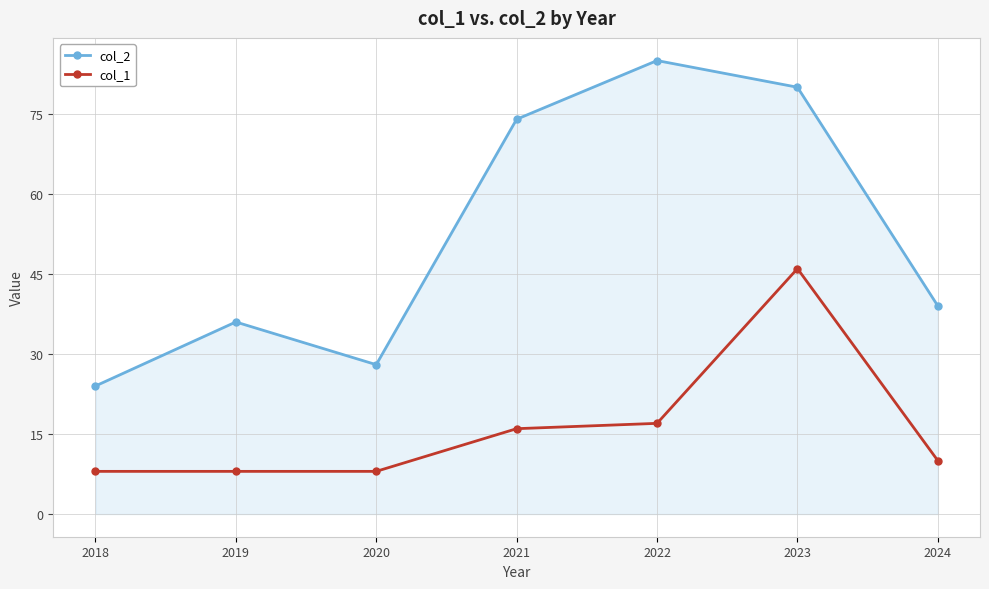

What is the approximate value of col_1 at 2019, to the nearest 5?

10